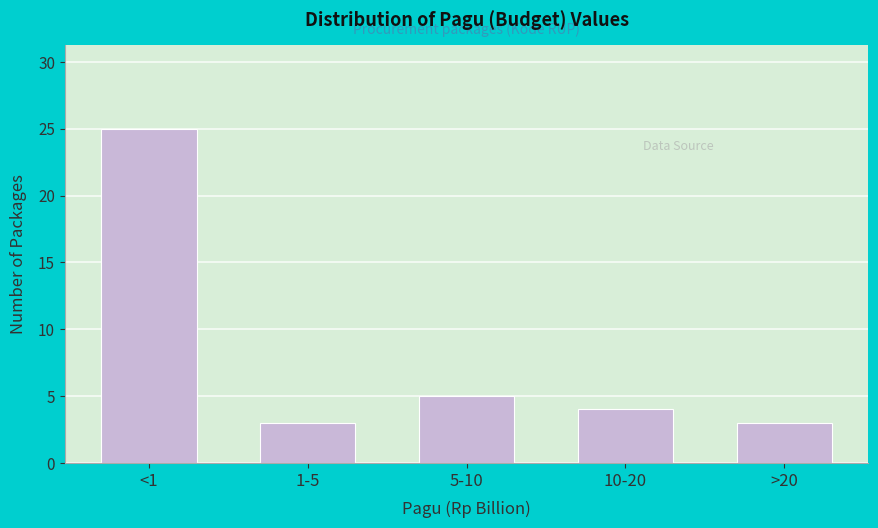

Reading left to right, list all the values displayed in this chart.

25	3	5	4	3